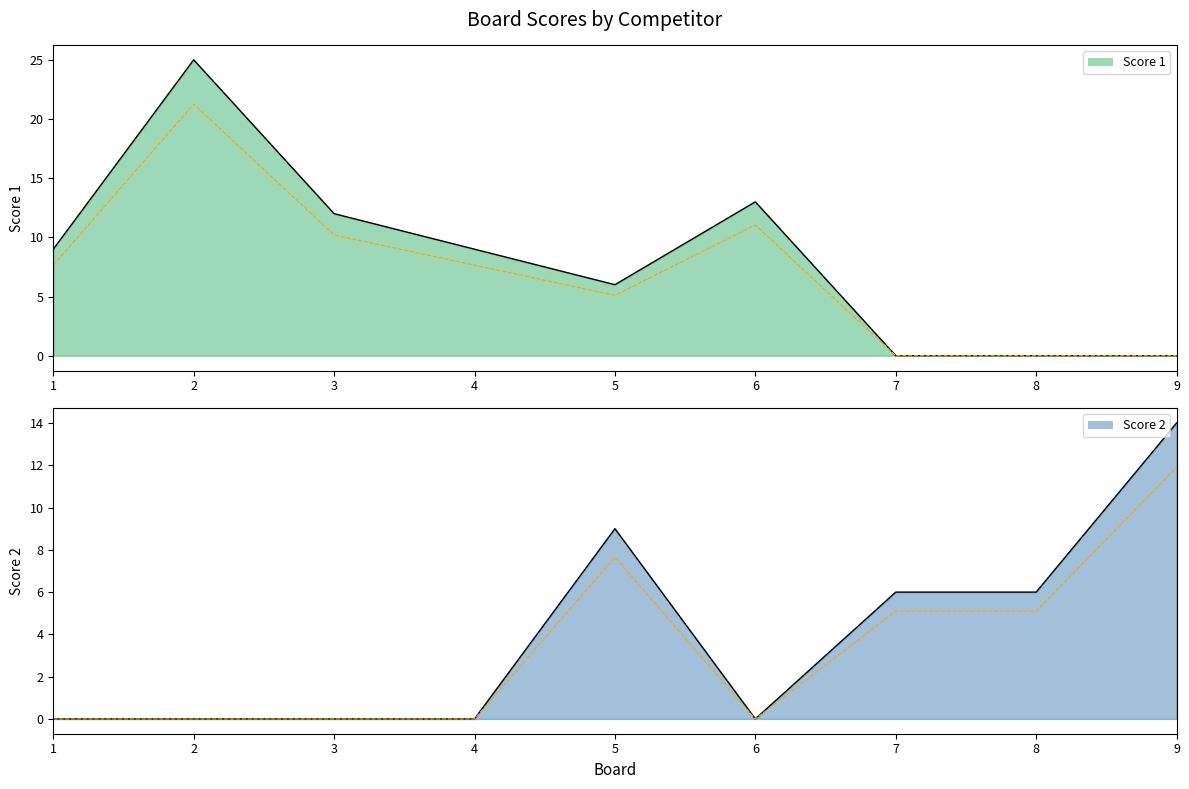

Rank the series by their maximum value, from lowest to highest.

Score 2, Score 1